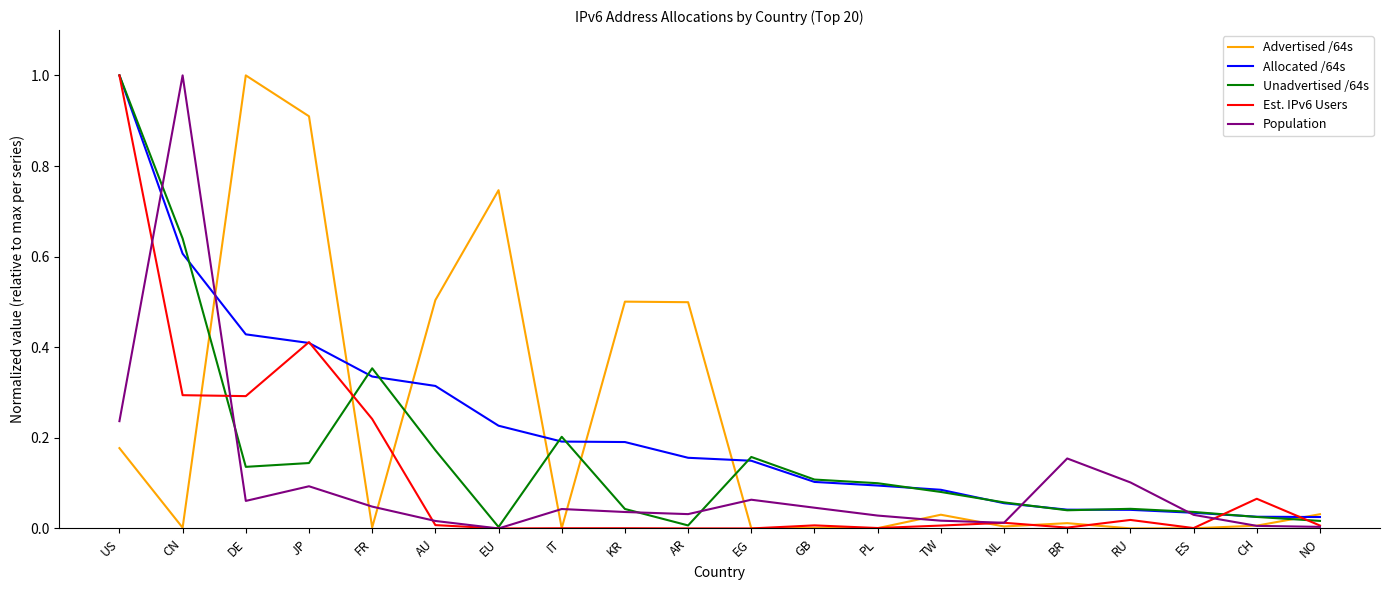

The value of Advertised /64s at KR is 0.5. True or false?

True